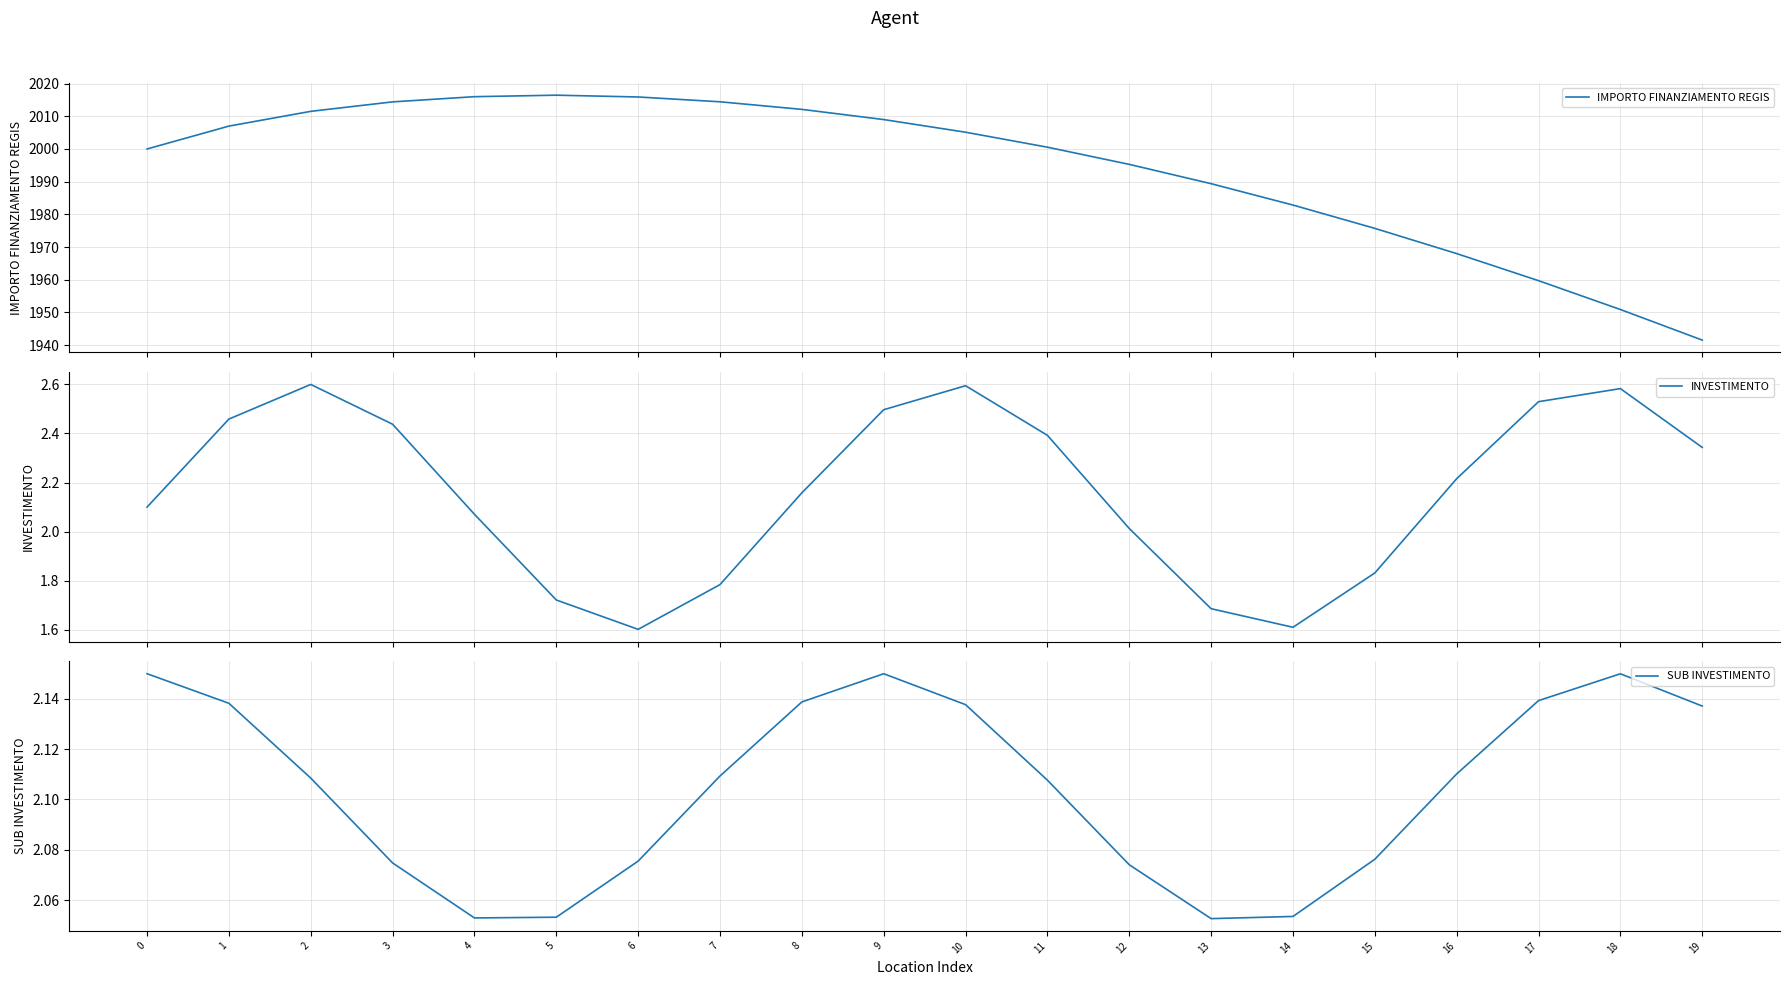

Reading left to right, extract all data points from this chart.

IMPORTO FINANZIAMENTO REGIS: 2000.0	2007.0	2011.5	2014.4	2016.0	2016.5	2015.9	2014.4	2012.1	2009.0	2005.1	2000.6	1995.3	1989.4	1982.9	1975.7	1968.0	1959.7	1950.9	1941.5
INVESTIMENTO: 2.1	2.5	2.6	2.4	2.1	1.7	1.6	1.8	2.2	2.5	2.6	2.4	2.0	1.7	1.6	1.8	2.2	2.5	2.6	2.3
SUB INVESTIMENTO: 2.1	2.1	2.1	2.1	2.1	2.1	2.1	2.1	2.1	2.1	2.1	2.1	2.1	2.1	2.1	2.1	2.1	2.1	2.1	2.1